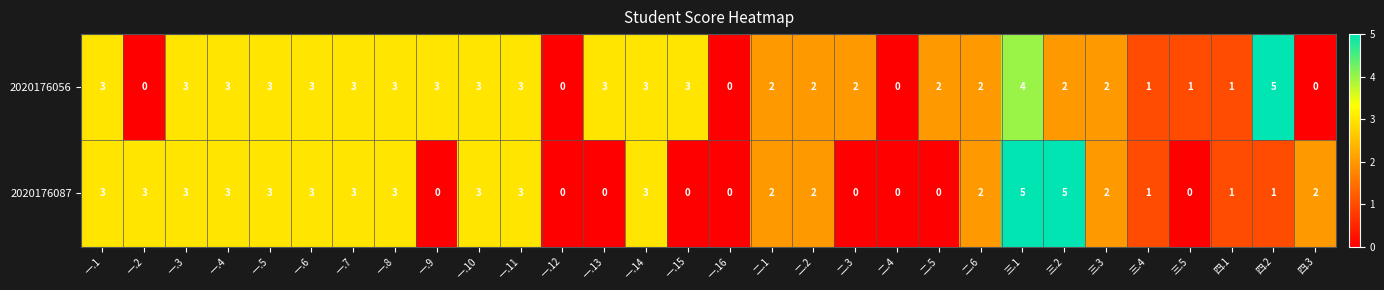

At 四.3, list the series in order from largest to smallest.

2020176087, 2020176056